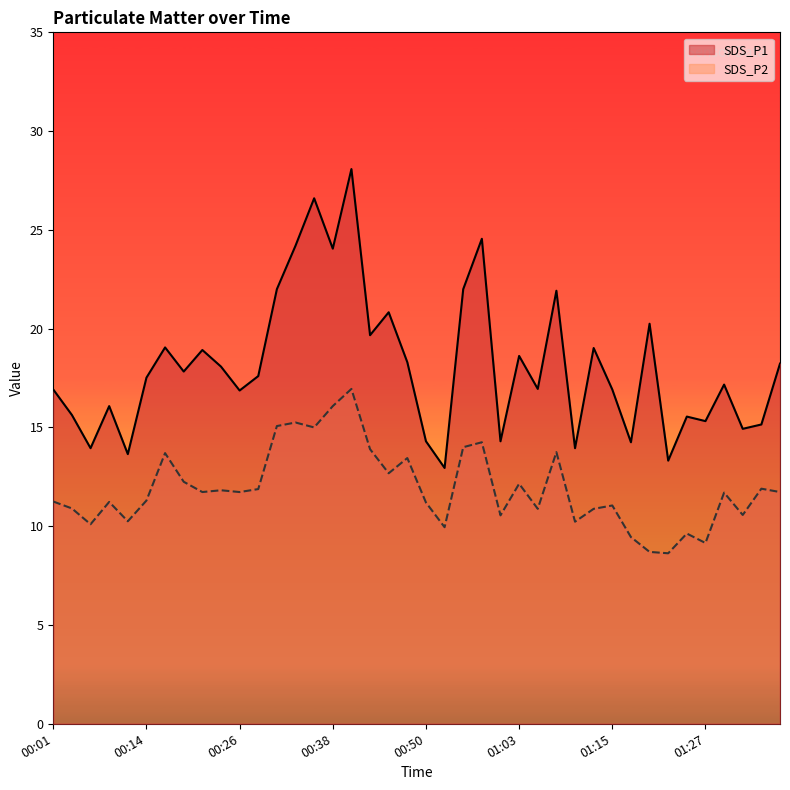

What is the maximum value shown in the chart?

28.1